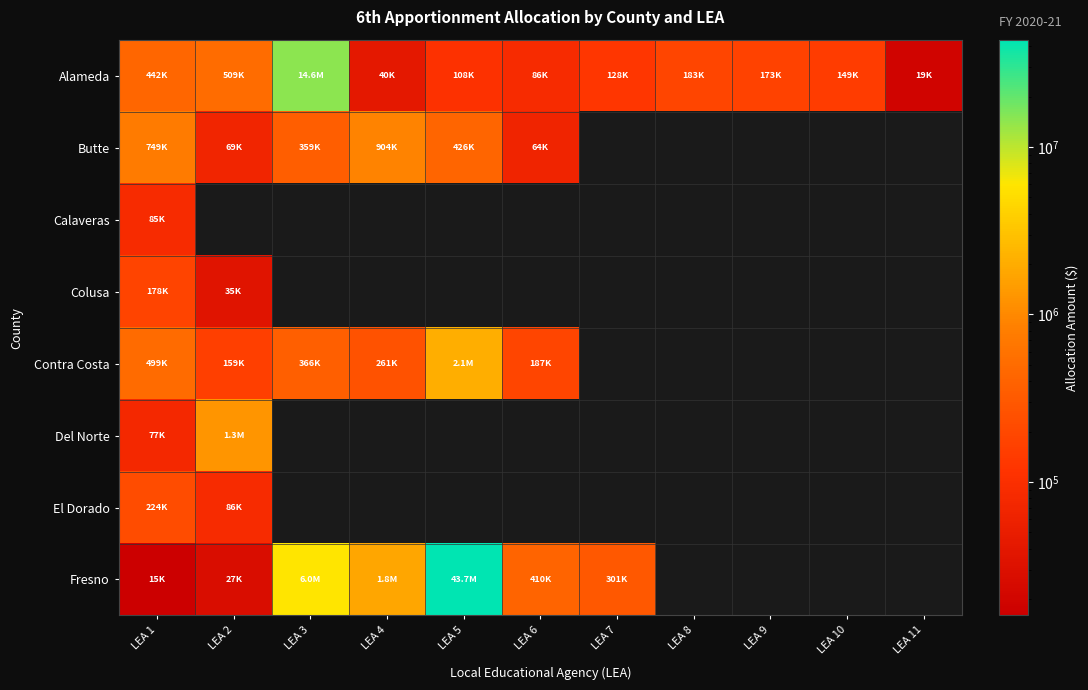

Which series changed the most between LEA 1 and LEA 7?

Alameda